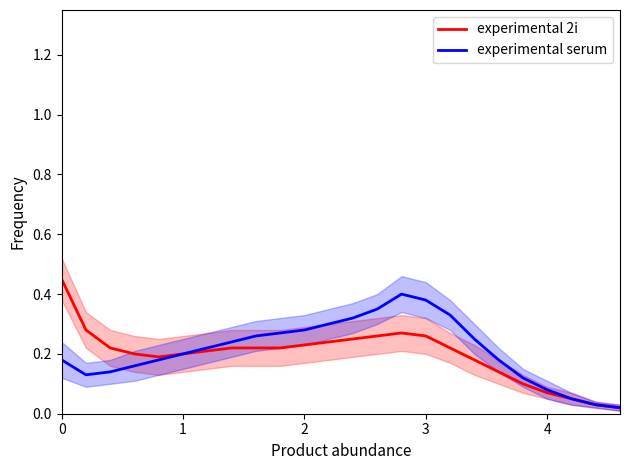

True or false: experimental serum and experimental 2i intersect in this chart.

False